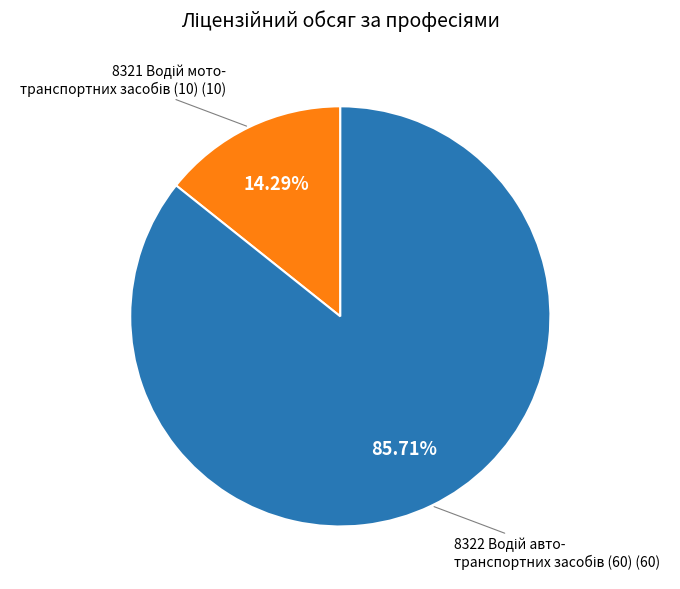

Does any single category account for the majority?

Yes